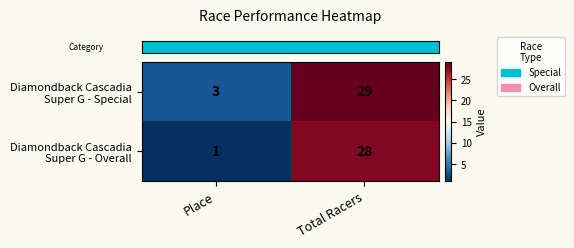

What is the maximum value shown in the chart?

29